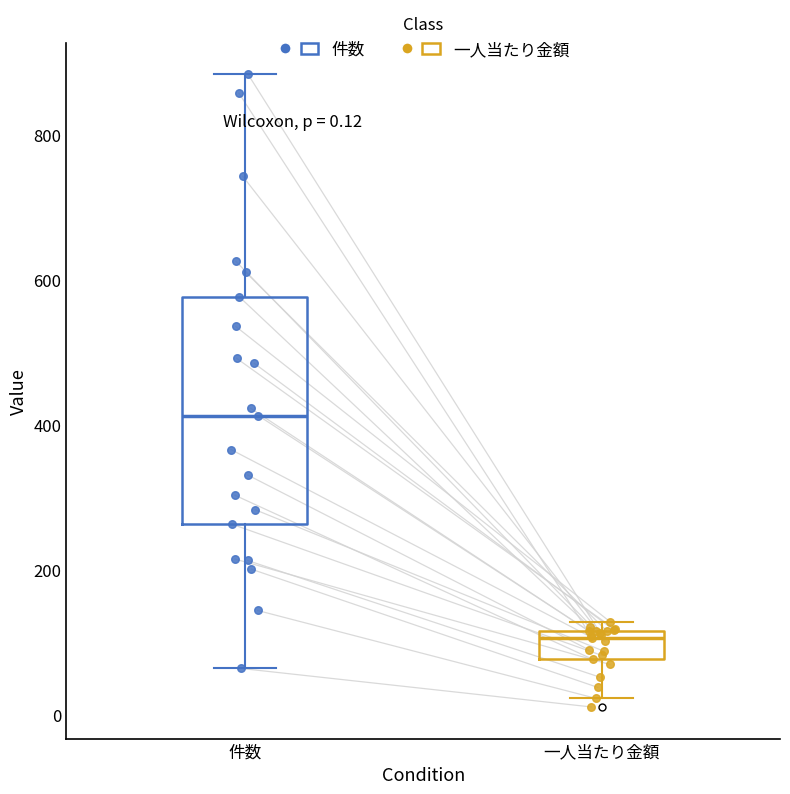

Which box has the highest median line?

件数